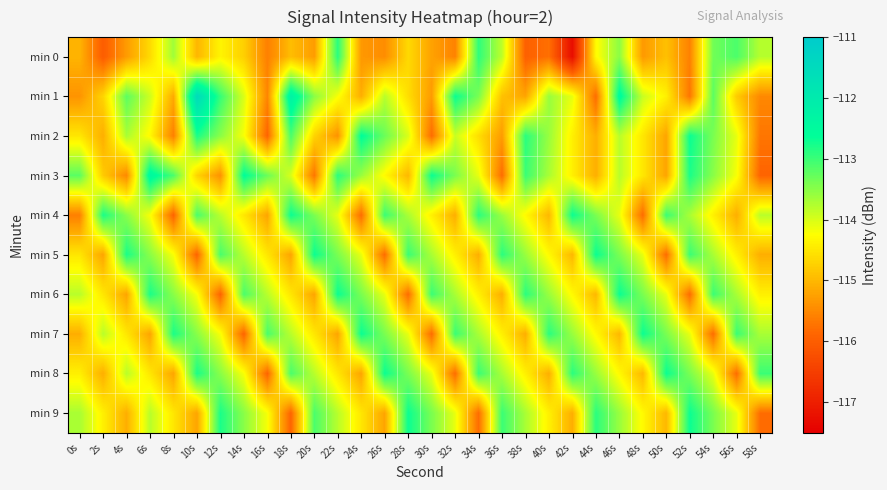

Rank the series by their maximum value, from highest to lowest.

min 1, min 3, min 2, min 4, min 5, min 6, min 7, min 8, min 9, min 0